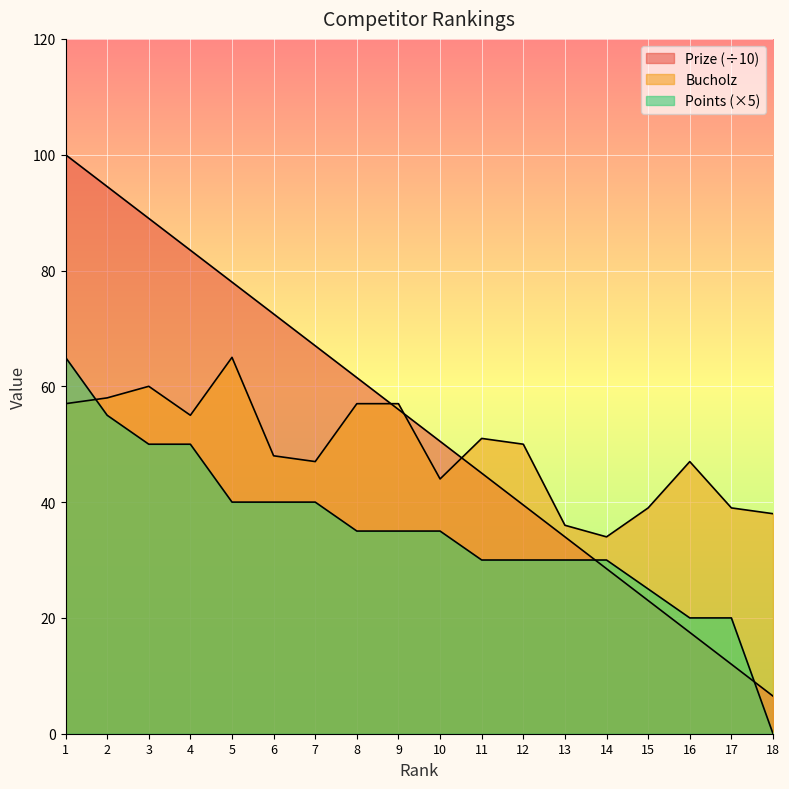

What is the sum of all Bucholz values?

882.0